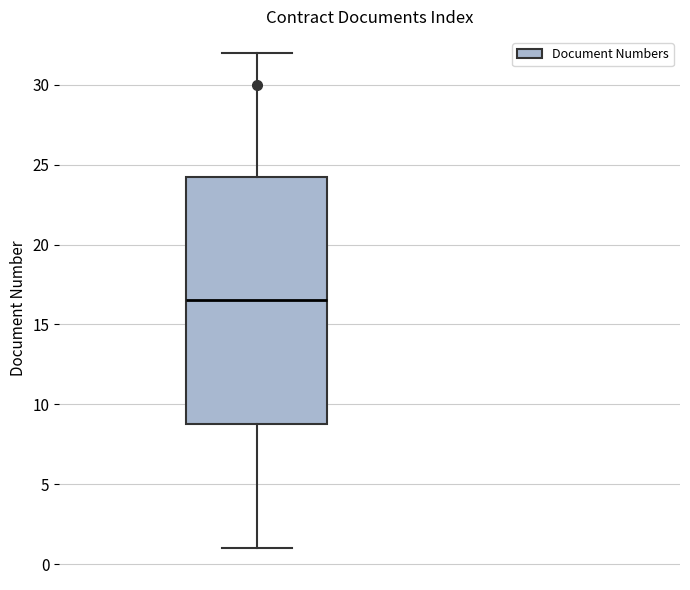

Read this box plot against the y-axis: the position of the median line, the range covered by the box, and the ends of both whiskers. The values are not printed on the chart, so give them approximately, as read against the axis.

median 16.5, box 9.0 to 24.5, whiskers 1.0 to 32.0